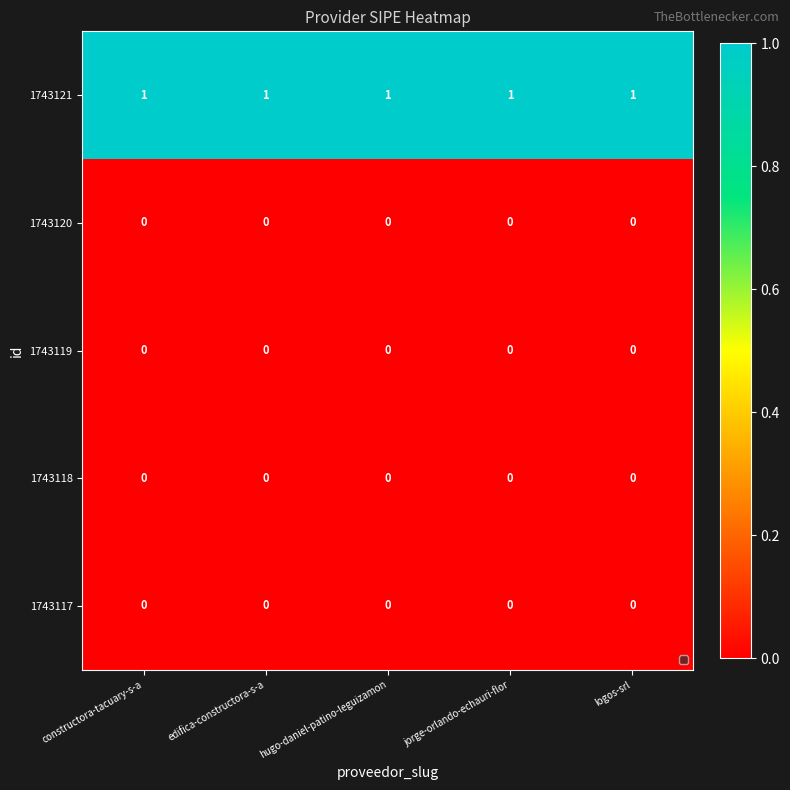

Is it true that 1743117 equals 0 at constructora-tacuary-s-a?

True